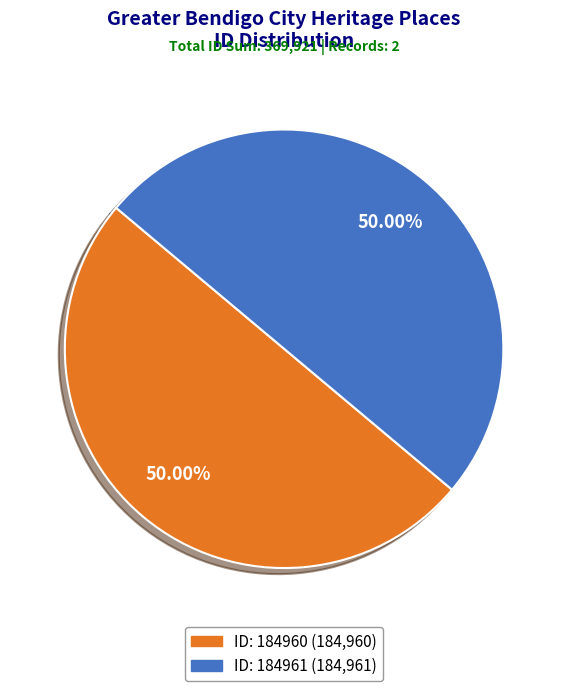

How many slices are in this pie chart?

2